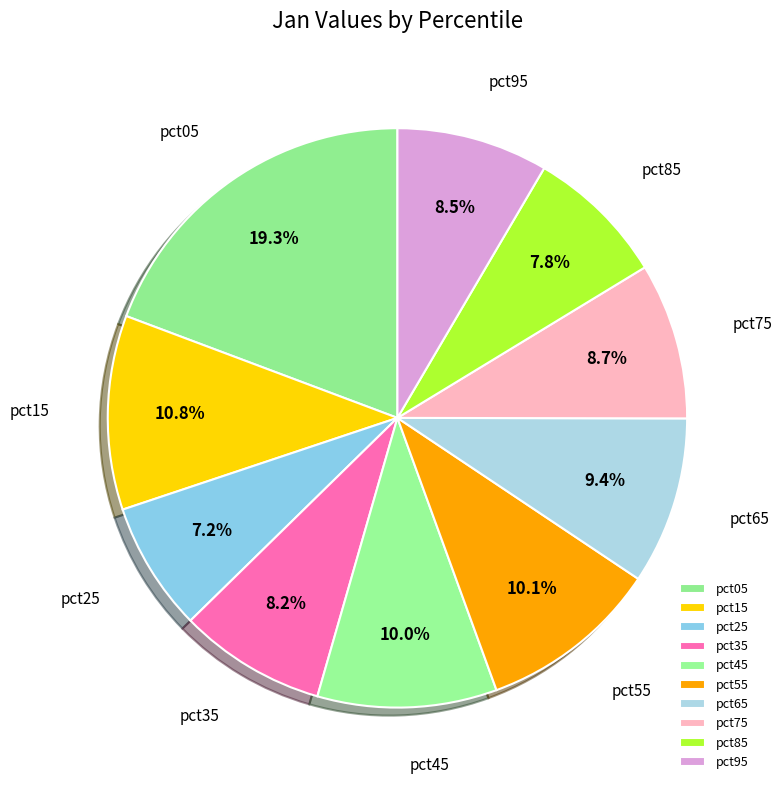

How many slices are in this pie chart?

10